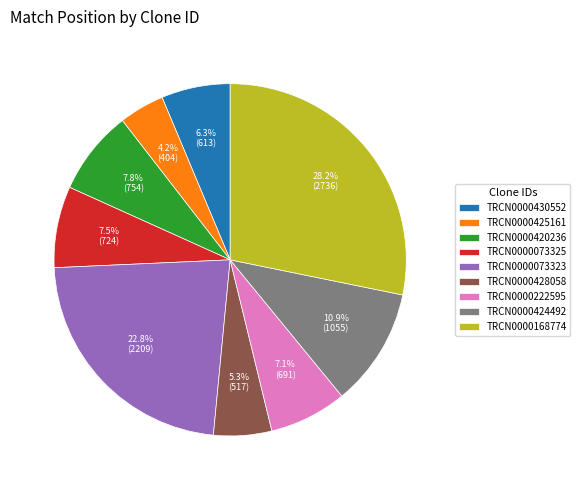

Count the number of slices in the pie.

9